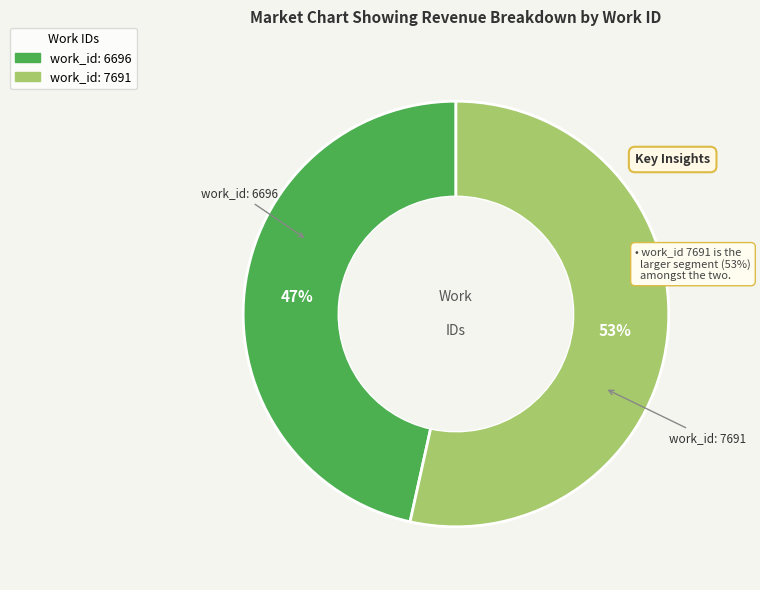

To the nearest percent, what portion does work_id: 7691 represent?

53%